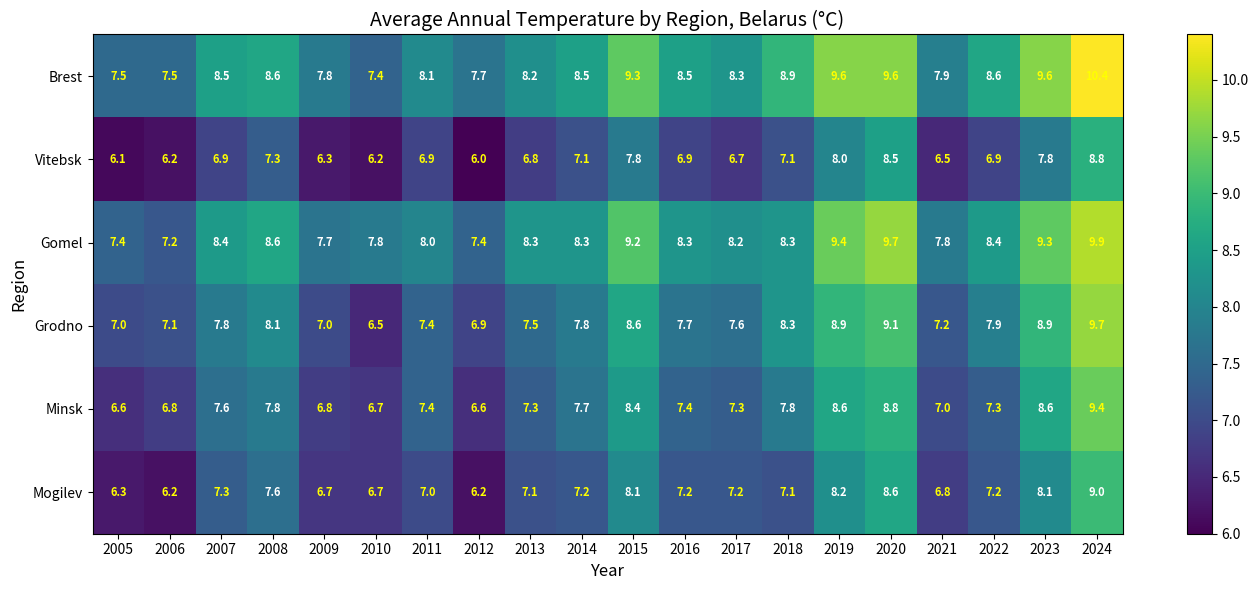

Which series has the widest spread of values?

Grodno